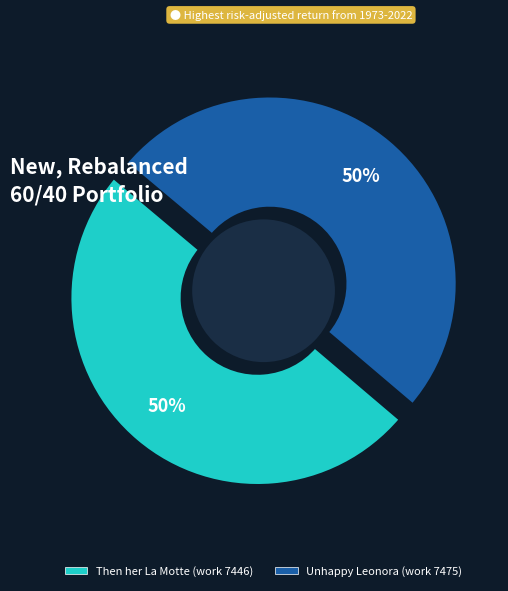

How many segments does this pie chart have?

2